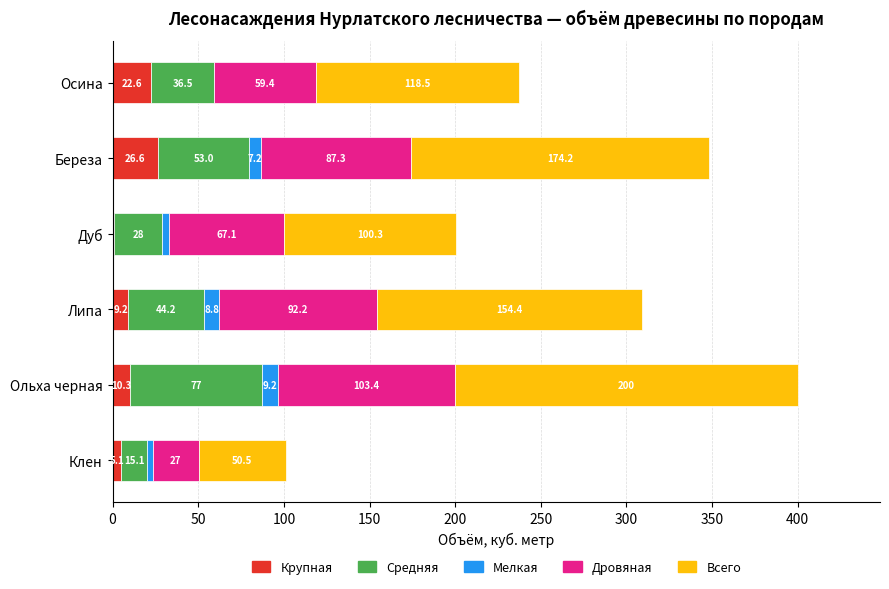

What is the approximate value of Крупная at Береза?

26.6